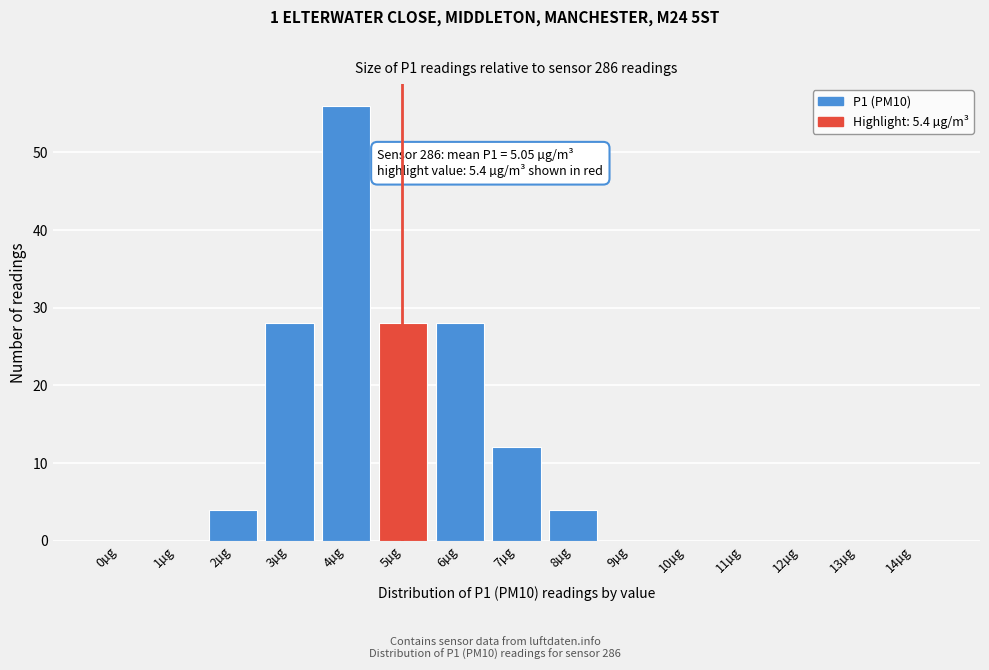

Reading right to left, transcribe all the data shown in this chart.

14µg=0	13µg=0	12µg=0	11µg=0	10µg=0	9µg=0	8µg=4	7µg=12	6µg=28	5µg=28	4µg=56	3µg=28	2µg=4	1µg=0	0µg=0